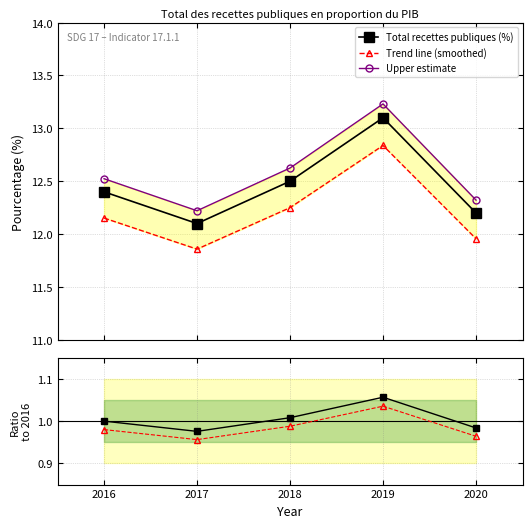

Which series has the widest spread of values?

Upper estimate